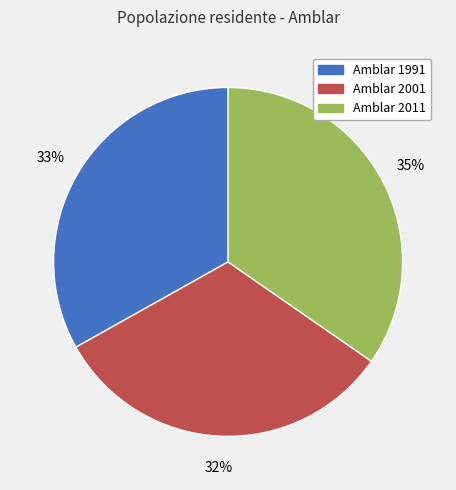

Between Amblar 1991 and Amblar 2011, which is larger?

Amblar 2011